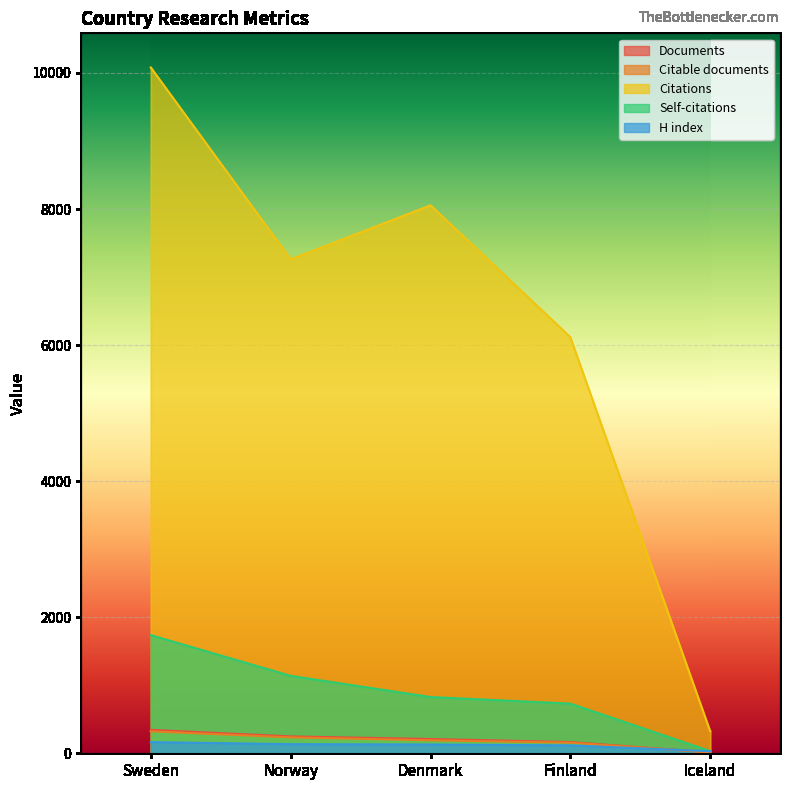

True or false: Self-citations and Citations cross at least once.

False